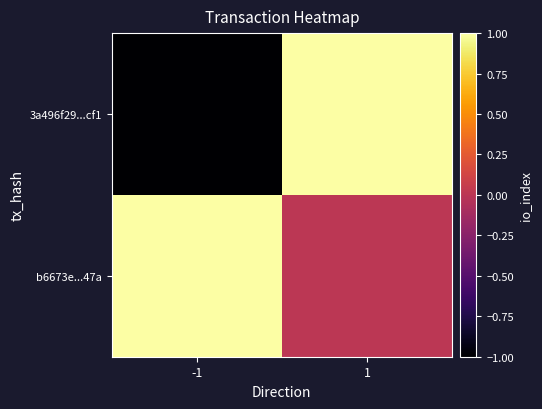

Which label corresponds to the smallest value in the chart?

-1